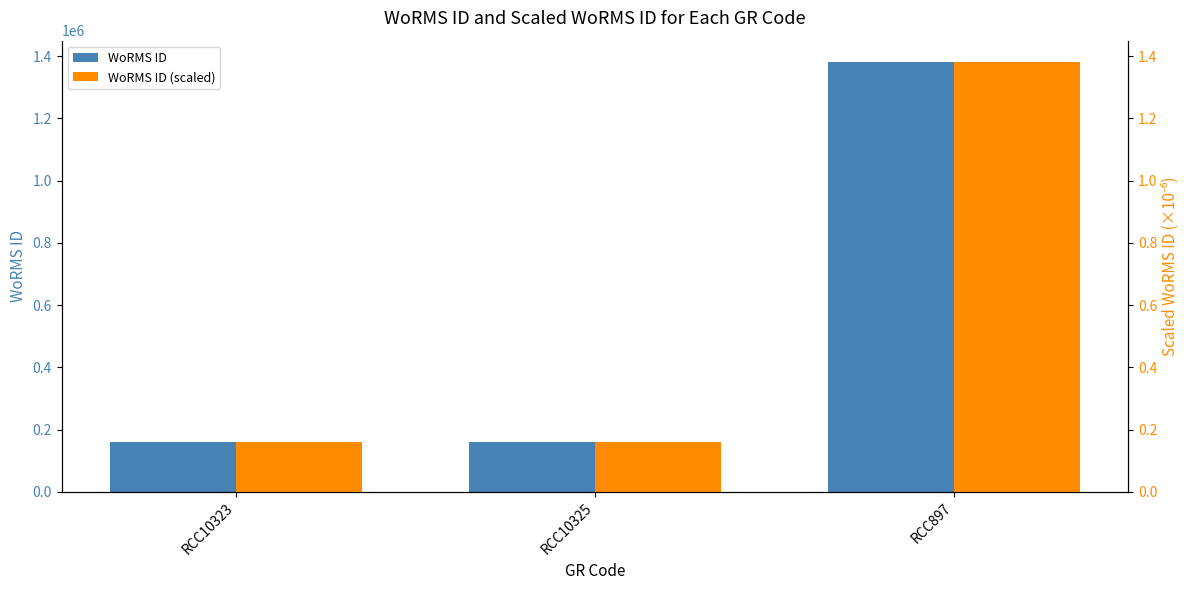

What is the difference between the WoRMS ID values at RCC897 and RCC10325?

1219829.0